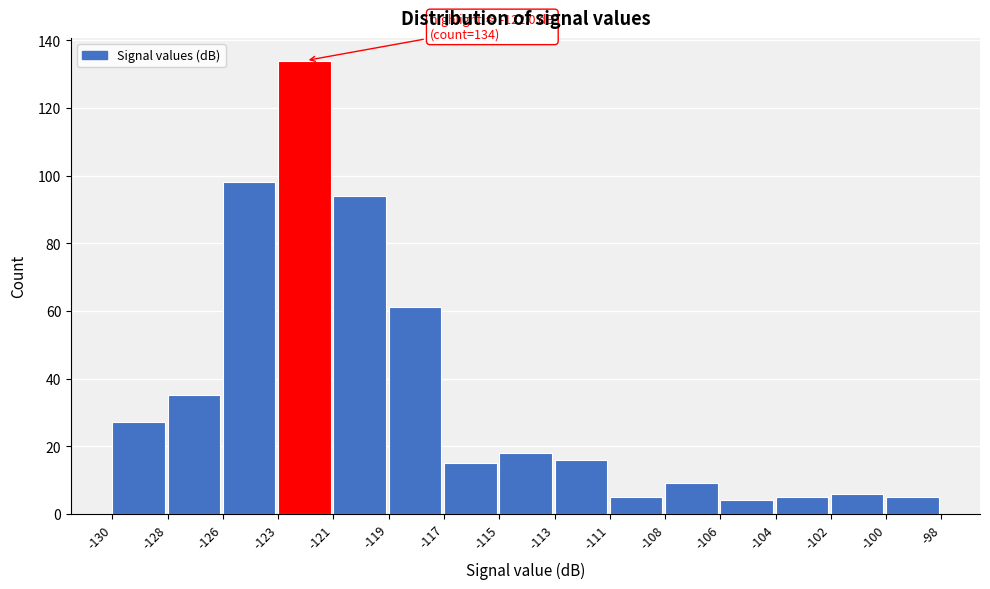

Reading left to right, transcribe all the data shown in this chart.

27	35	98	134	94	61	15	18	16	5	9	4	5	6	5